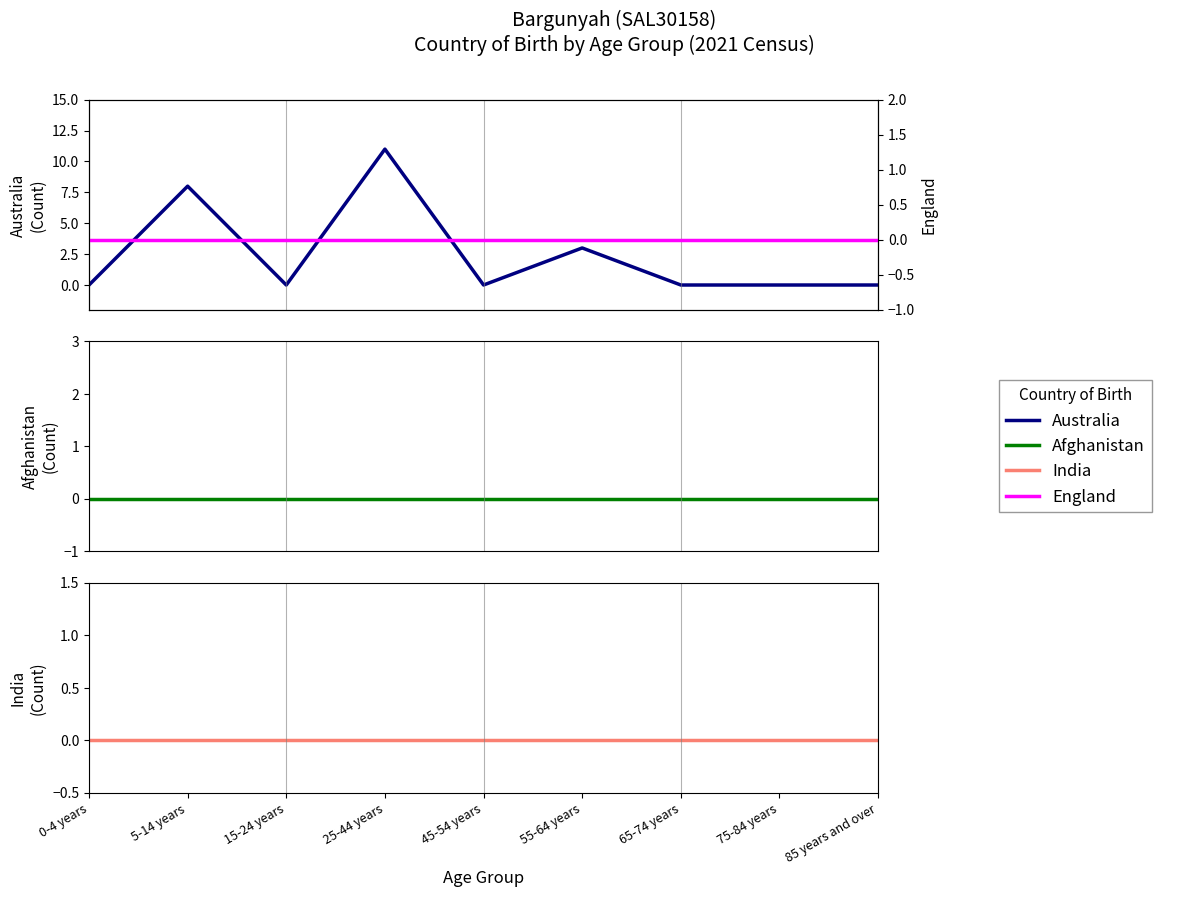

Reading left to right, extract all data points from this chart.

Australia: 0-4 years=0	5-14 years=8	15-24 years=0	25-44 years=11	45-54 years=0	55-64 years=3	65-74 years=0	75-84 years=0	85 years and over=0
Afghanistan: 0-4 years=0	5-14 years=0	15-24 years=0	25-44 years=0	45-54 years=0	55-64 years=0	65-74 years=0	75-84 years=0	85 years and over=0
India: 0-4 years=0	5-14 years=0	15-24 years=0	25-44 years=0	45-54 years=0	55-64 years=0	65-74 years=0	75-84 years=0	85 years and over=0
England: 0-4 years=0	5-14 years=0	15-24 years=0	25-44 years=0	45-54 years=0	55-64 years=0	65-74 years=0	75-84 years=0	85 years and over=0